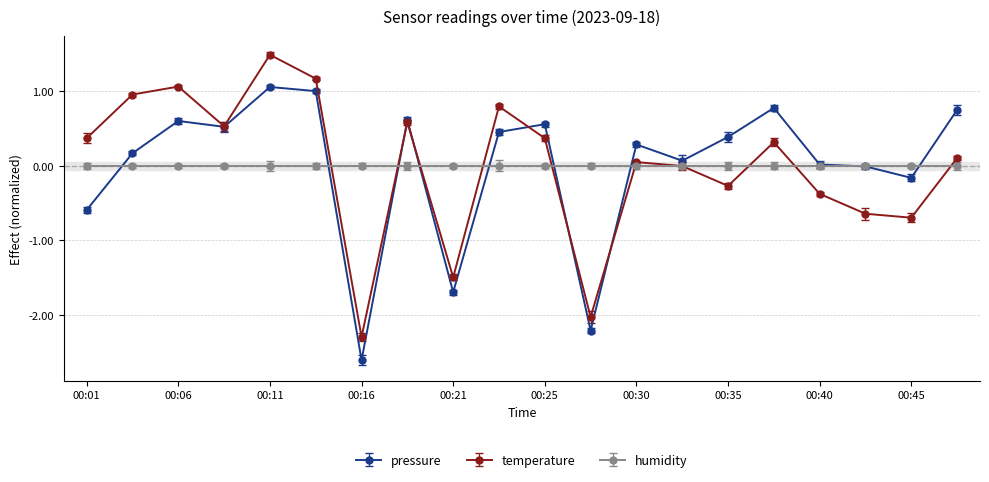

What is the maximum value shown in the chart?

1.5